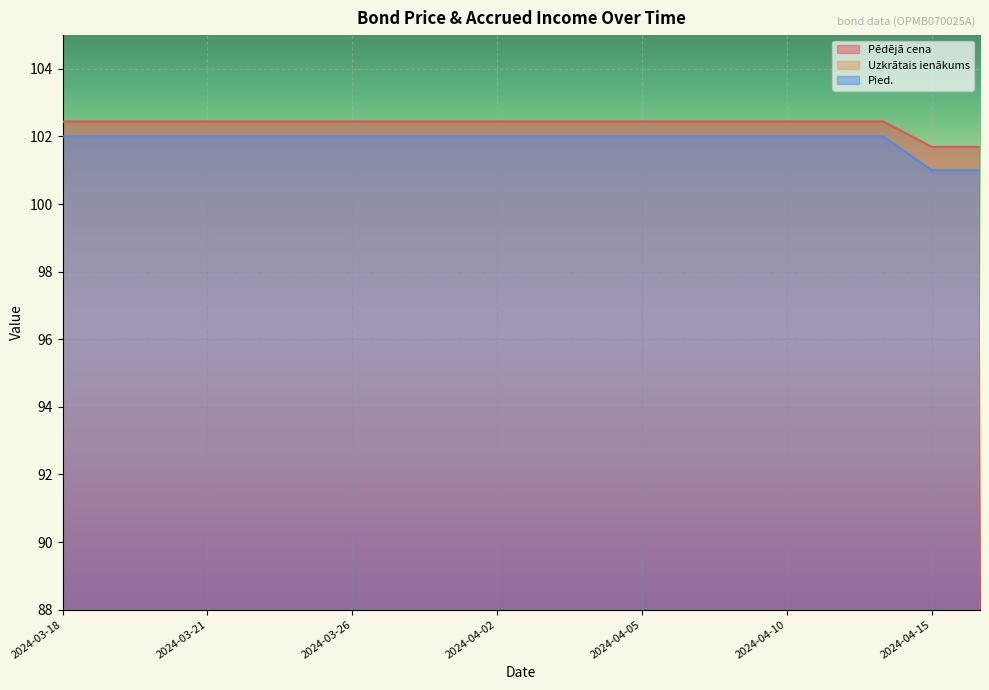

What is the label of the 8th point from the left?

2024-03-27